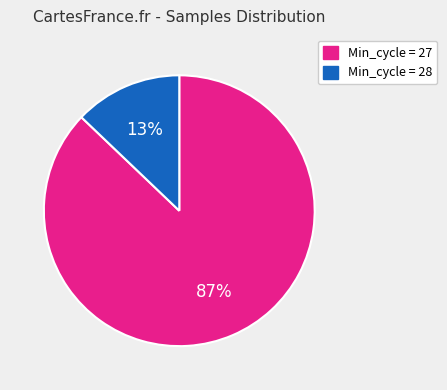

To the nearest percent, what is the average slice percentage?

50%